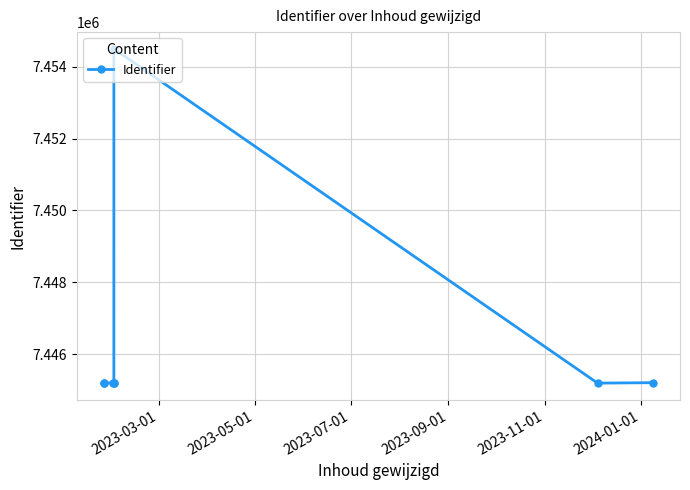

What is the sum of all values?

59570891